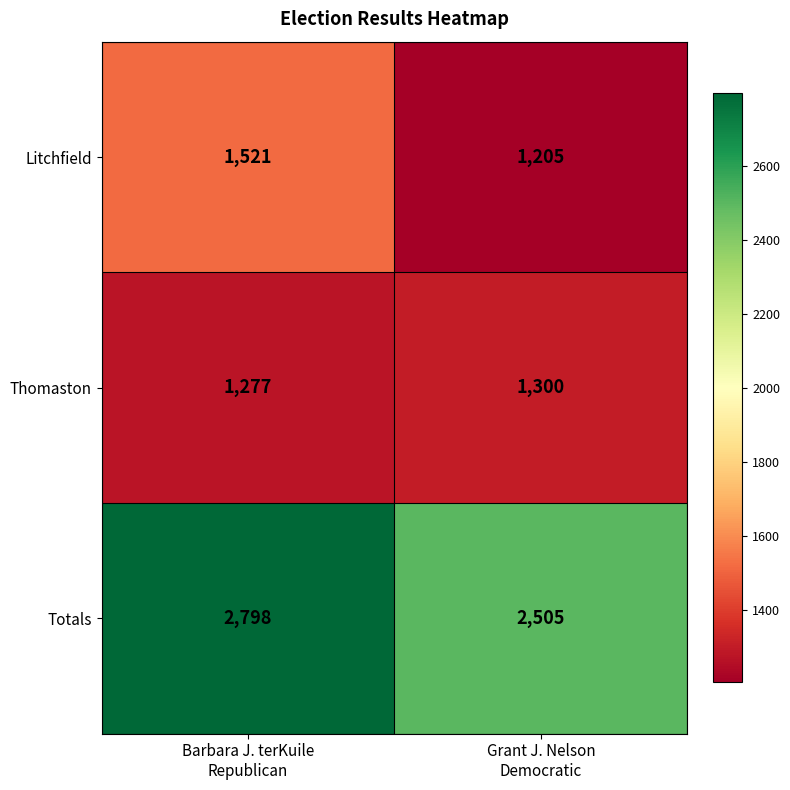

At how many categories does at least one series exceed 1596?

2